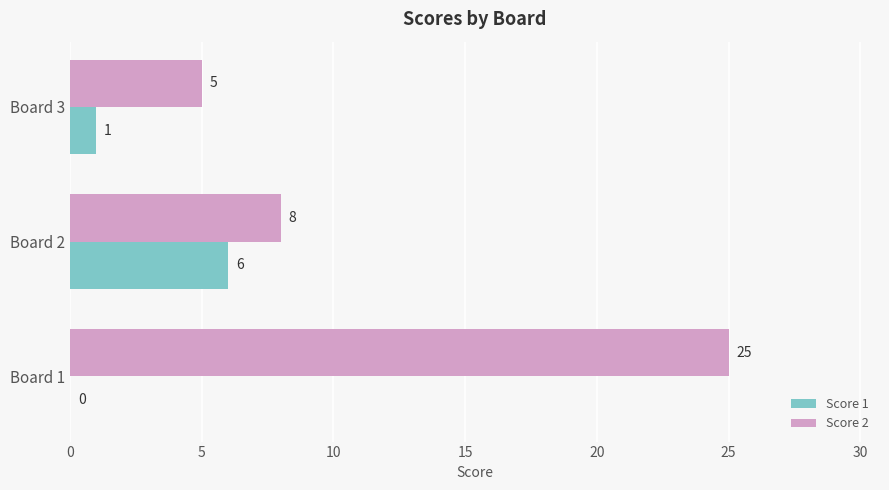

Which series changed the most between Board 1 and Board 2?

Score 2